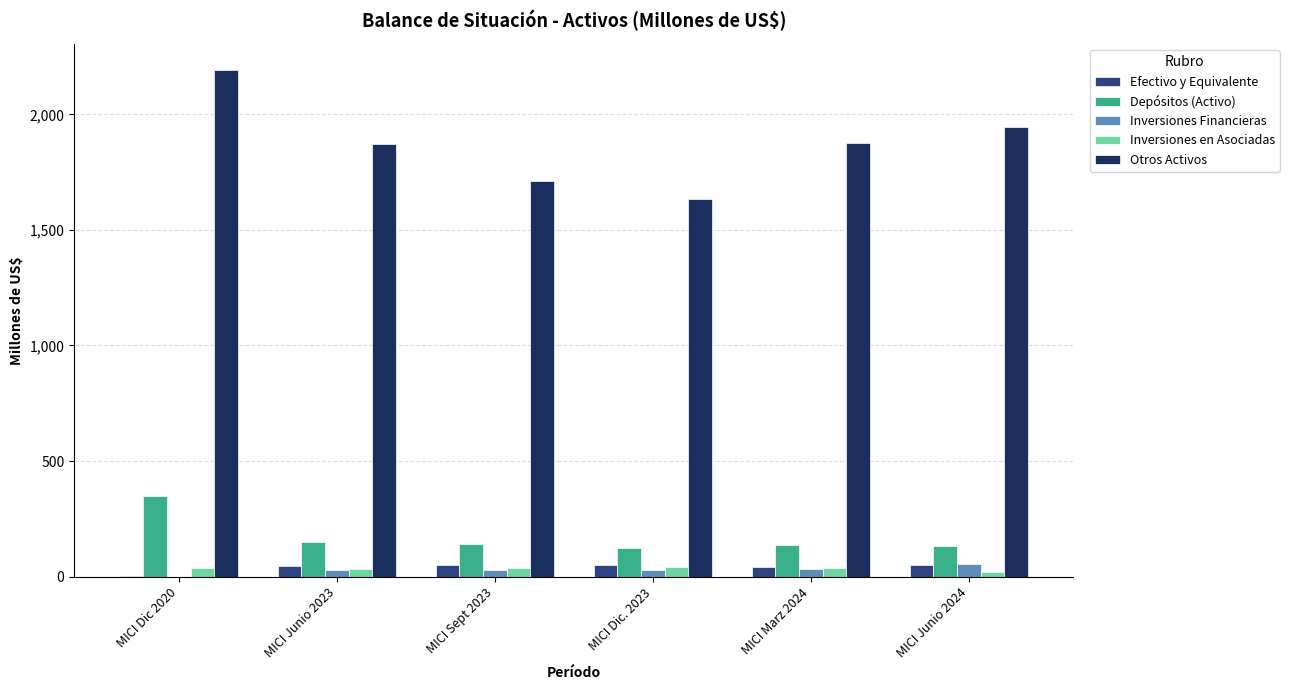

Is the value of Otros Activos at MICI Junio 2024 greater than the value of Efectivo y Equivalente at MICI Sept 2023?

Yes